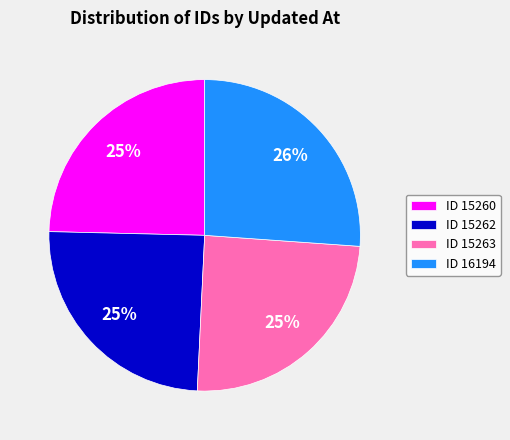

What percentage is the ID 15263 slice, to the nearest percent?

25%